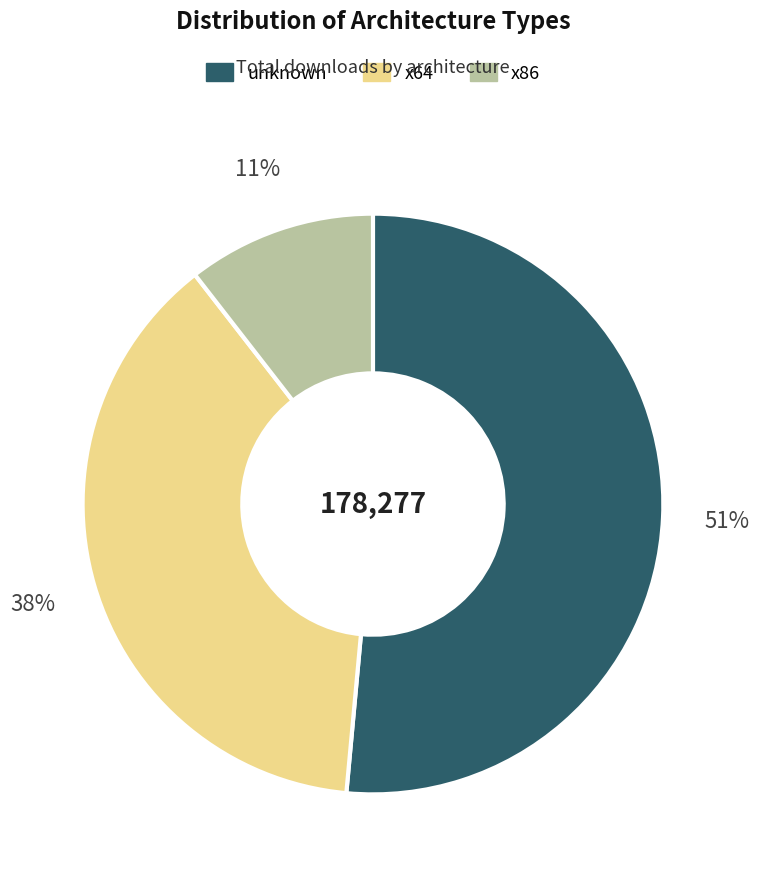

To the nearest percent, what is the average slice percentage?

33%